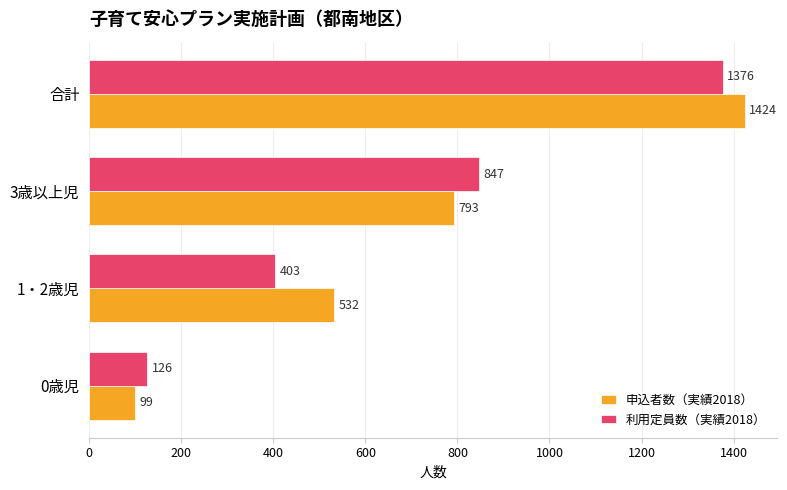

How many 申込者数（実績2018） values are between 532 and 1424?

3